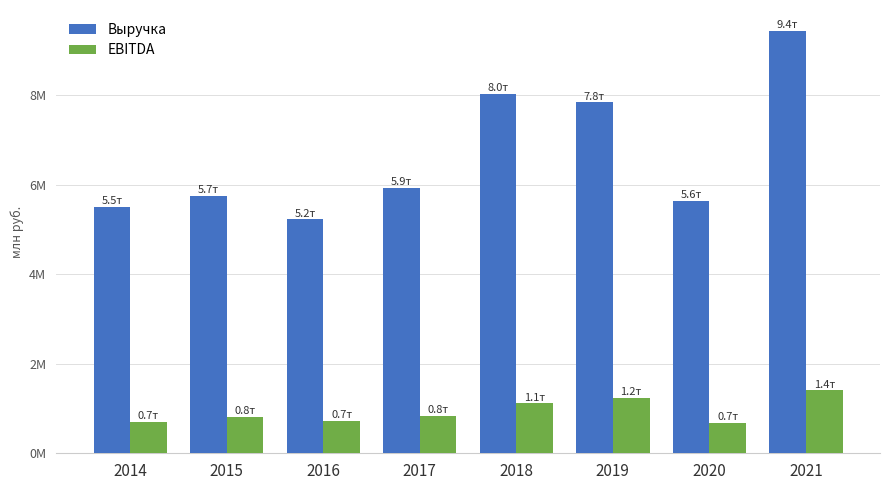

At which label does EBITDA first exceed 831570?

2018